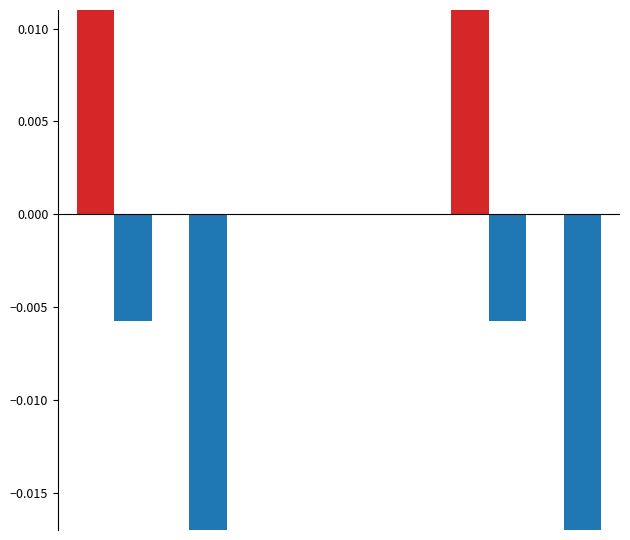

Count the Поступило values in the range 0 to 1.

1